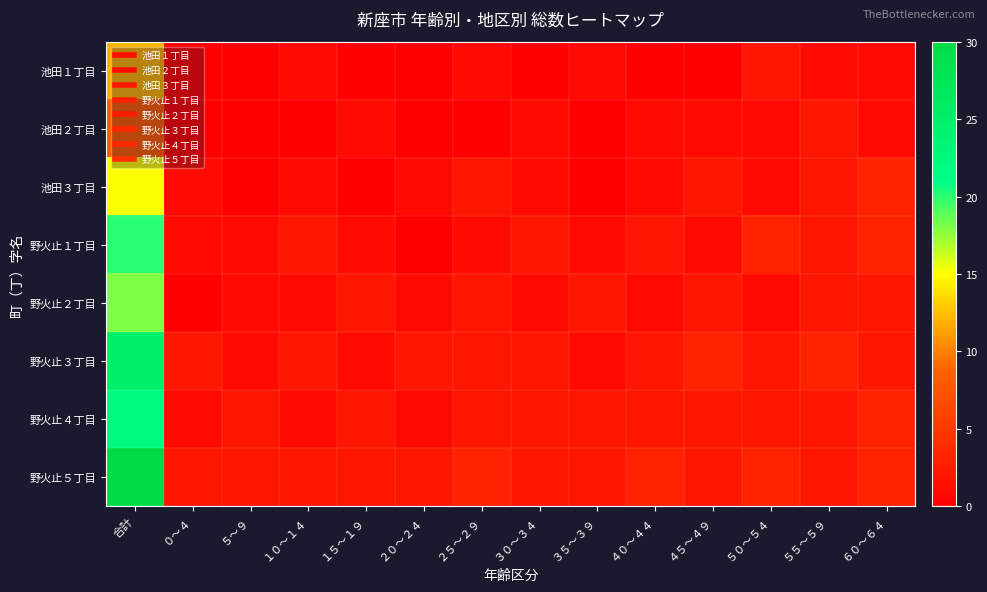

Reading right to left, list all the values displayed in this chart.

池田１丁目: ６０～６４=1	５５～５９=1	５０～５４=2	４５～４９=0	４０～４４=0	３５～３９=1	３０～３４=0	２５～２９=1	２０～２４=0	１５～１９=0	１０～１４=1	５～９=0	０～４=0	合計=12
池田２丁目: ６０～６４=1	５５～５９=2	５０～５４=1	４５～４９=1	４０～４４=1	３５～３９=0	３０～３４=1	２５～２９=0	２０～２４=0	１５～１９=1	１０～１４=0	５～９=0	０～４=0	合計=8
池田３丁目: ６０～６４=3	５５～５９=2	５０～５４=1	４５～４９=2	４０～４４=1	３５～３９=0	３０～３４=1	２５～２９=2	２０～２４=1	１５～１９=0	１０～１４=1	５～９=0	０～４=1	合計=15
野火止１丁目: ６０～６４=3	５５～５９=2	５０～５４=3	４５～４９=1	４０～４４=2	３５～３９=1	３０～３４=2	２５～２９=1	２０～２４=0	１５～１９=1	１０～１４=2	５～９=1	０～４=1	合計=20
野火止２丁目: ６０～６４=2	５５～５９=2	５０～５４=1	４５～４９=2	４０～４４=1	３５～３９=2	３０～３４=1	２５～２９=2	２０～２４=1	１５～１９=2	１０～１４=1	５～９=1	０～４=0	合計=18
野火止３丁目: ６０～６４=2	５５～５９=3	５０～５４=2	４５～４９=3	４０～４４=2	３５～３９=1	３０～３４=2	２５～２９=2	２０～２４=2	１５～１９=1	１０～１４=2	５～９=1	０～４=2	合計=25
野火止４丁目: ６０～６４=3	５５～５９=2	５０～５４=2	４５～４９=2	４０～４４=2	３５～３９=2	３０～３４=2	２５～２９=2	２０～２４=1	１５～１９=2	１０～１４=1	５～９=2	０～４=1	合計=22
野火止５丁目: ６０～６４=3	５５～５９=2	５０～５４=3	４５～４９=2	４０～４４=3	３５～３９=2	３０～３４=2	２５～２９=3	２０～２４=2	１５～１９=2	１０～１４=2	５～９=2	０～４=2	合計=30